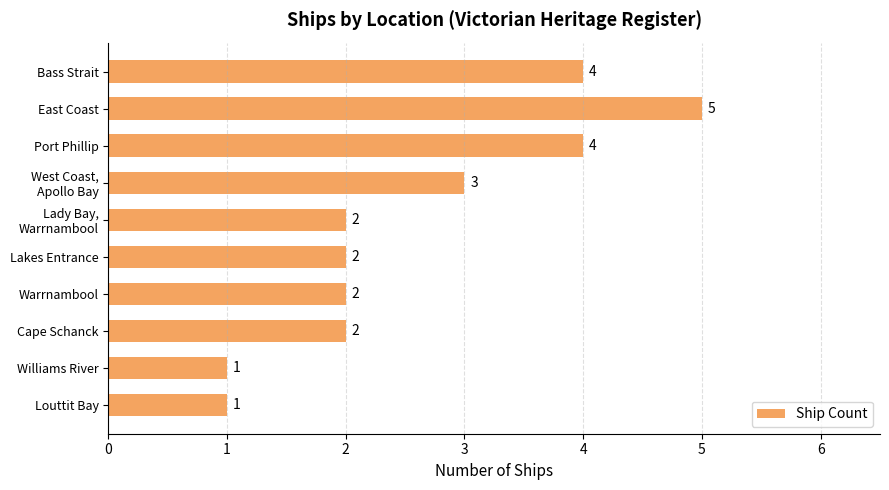

What is the ratio of the value at Cape Schanck to the value at Williams River?

2.0